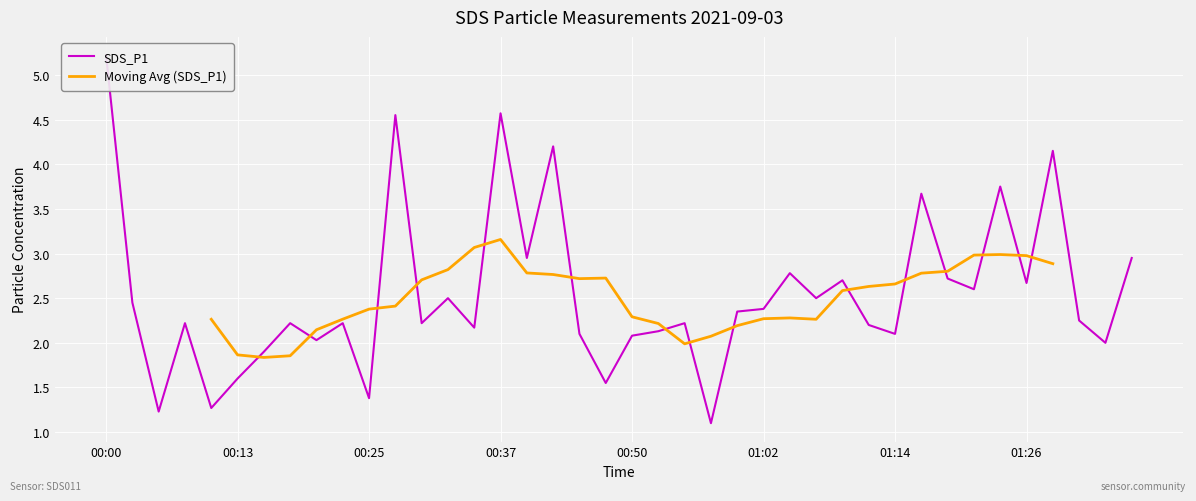

Where is the first local minimum?

00:06